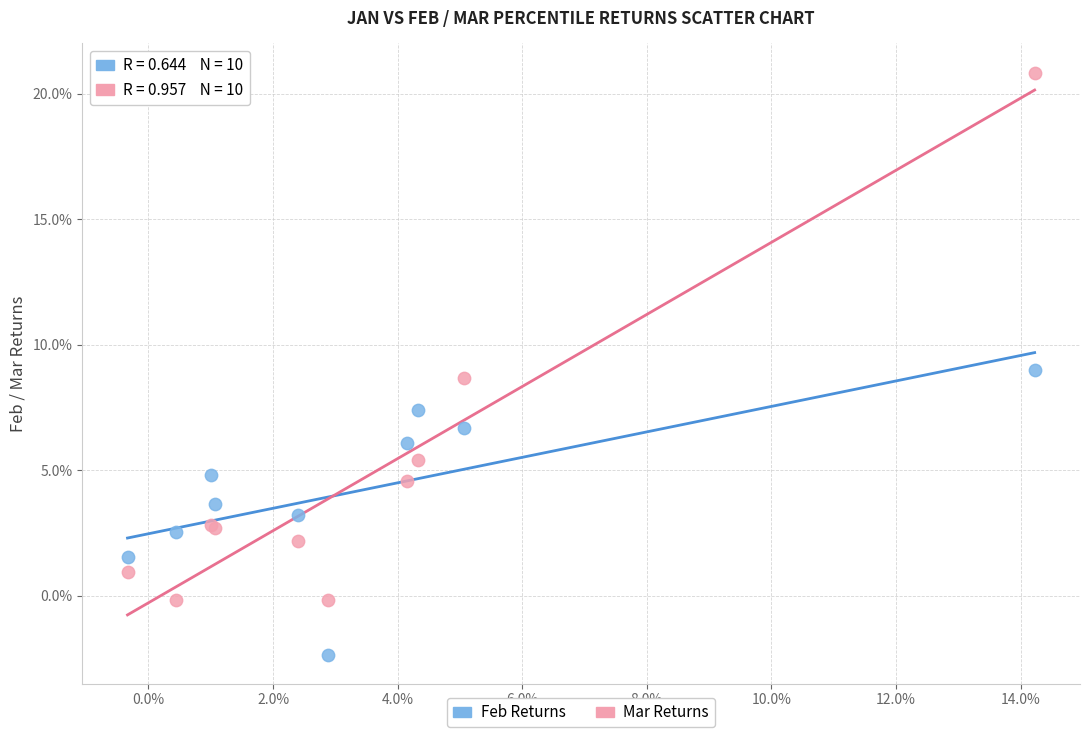

Which series has the widest spread of Y values?

Mar Returns